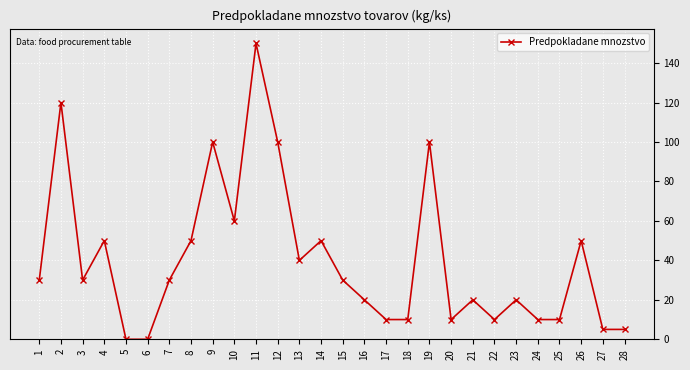

What is the difference between the second highest and second lowest values?

120